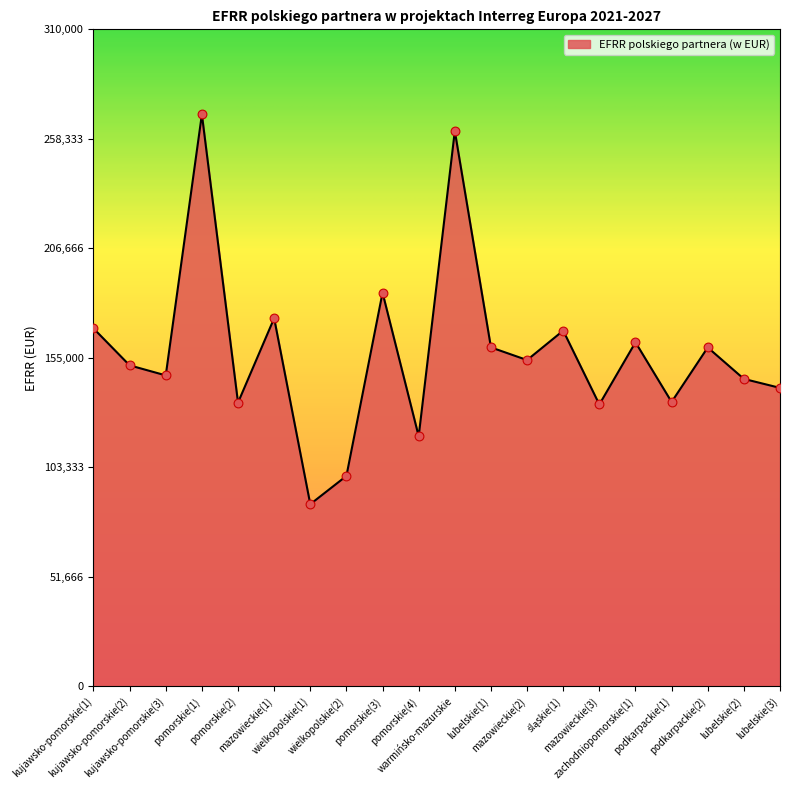

Between pomorskie(1) and mazowieckie(2), which is larger?

pomorskie(1)